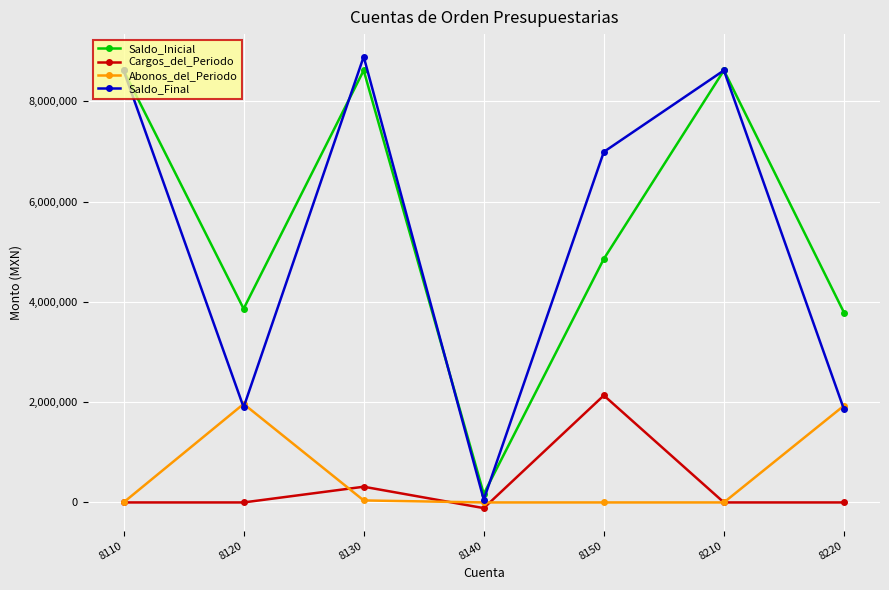

True or false: Cargos_del_Periodo and Saldo_Inicial cross at least once.

False